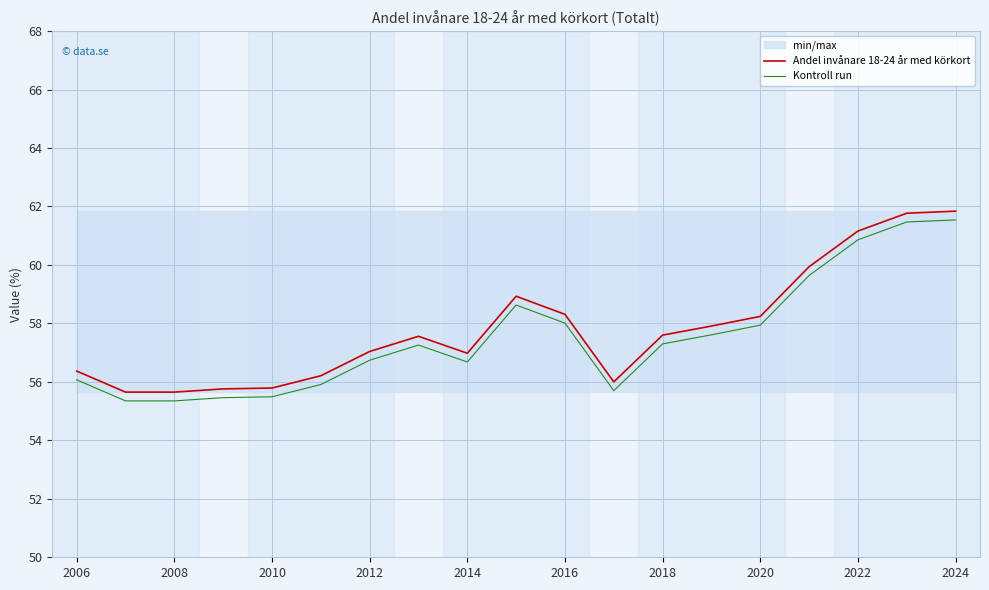

How many interior local valleys does the Kontroll run series have?

2